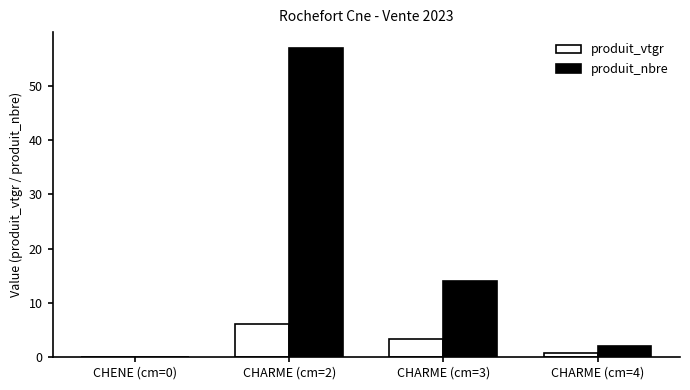

At which category does the chart reach its peak across all series?

CHARME (cm=2)